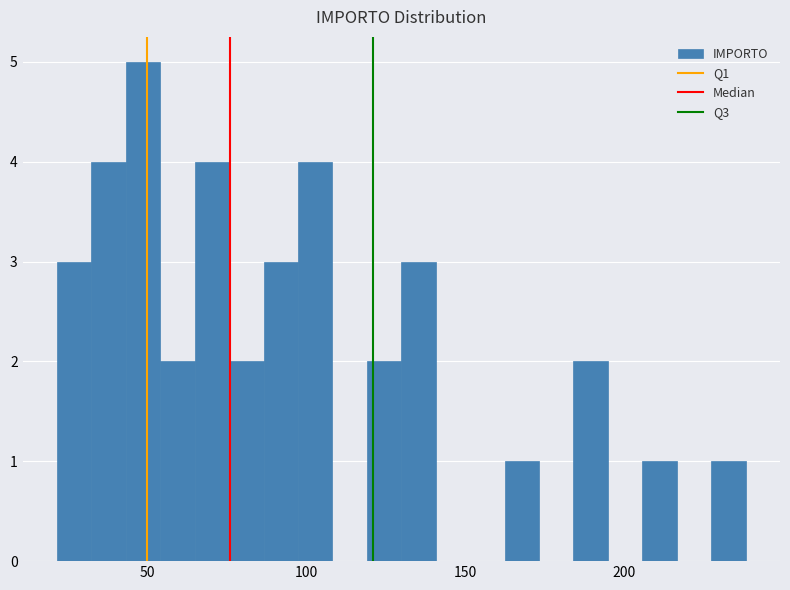

Read against the x-axis, roughly where is the centre of the tallest bar?

50